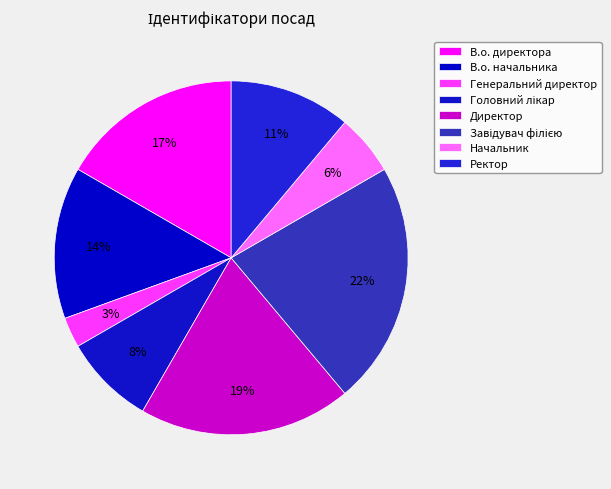

Do Начальник and Завідувач філією together represent more than half of the pie?

No